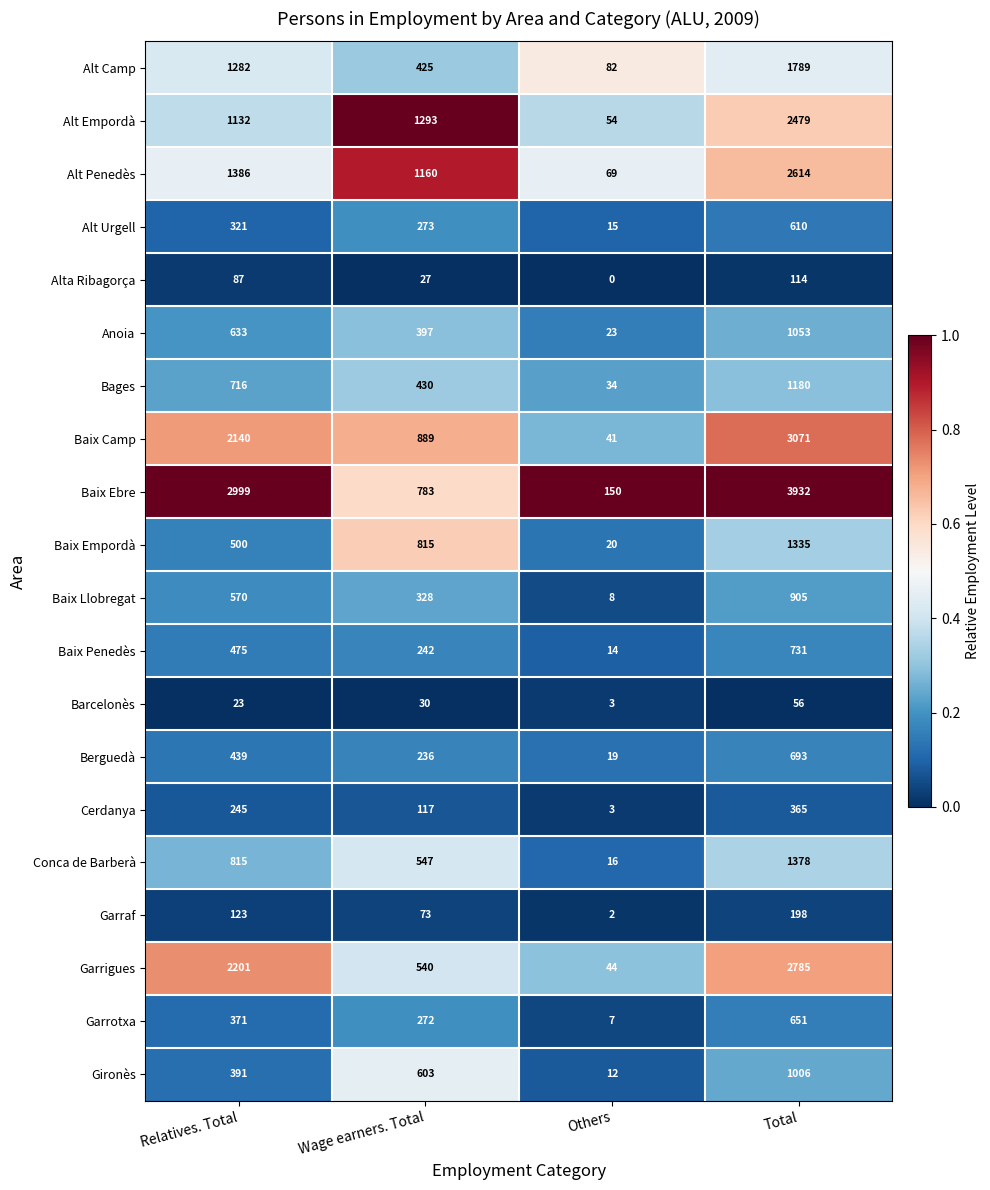

The value of Bages at Others is 34. True or false?

True